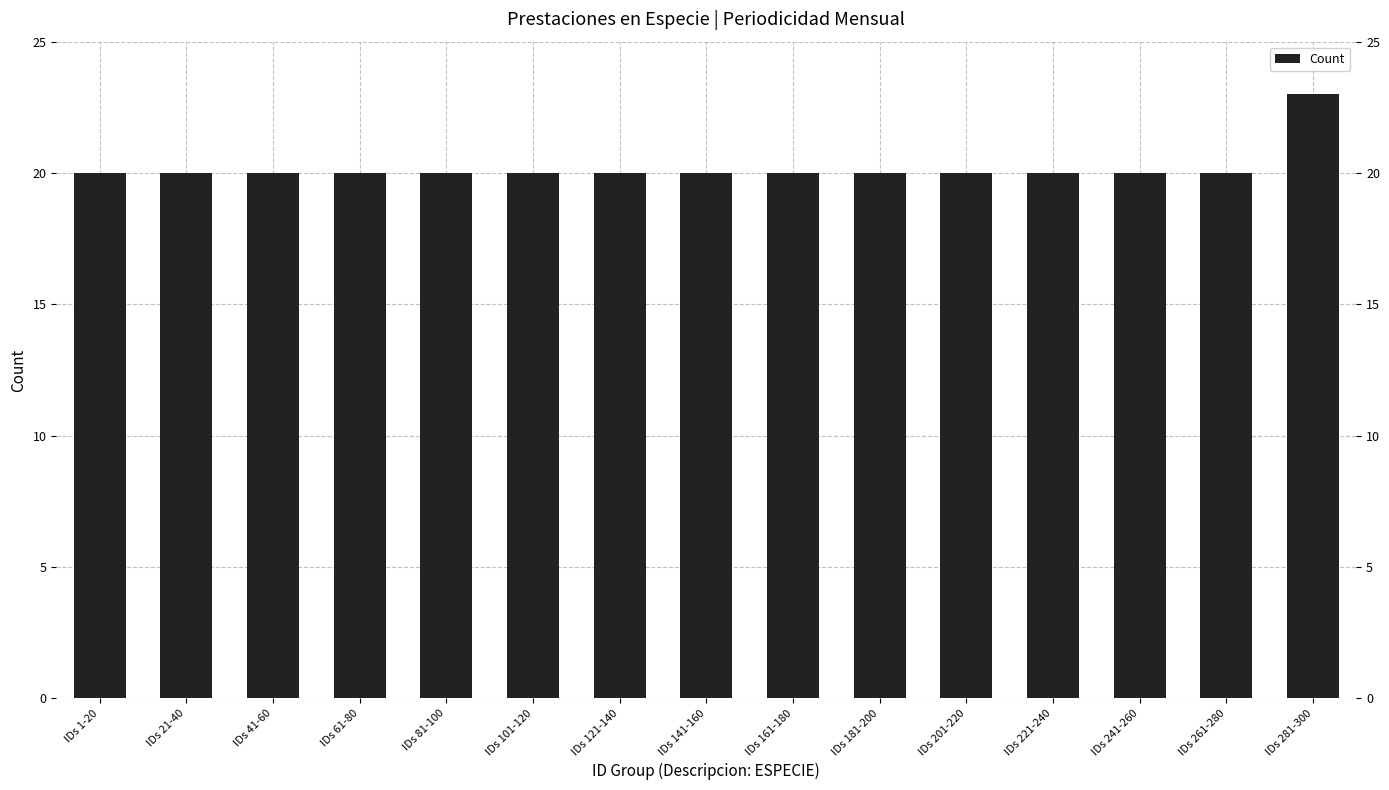

What is the average value?

20